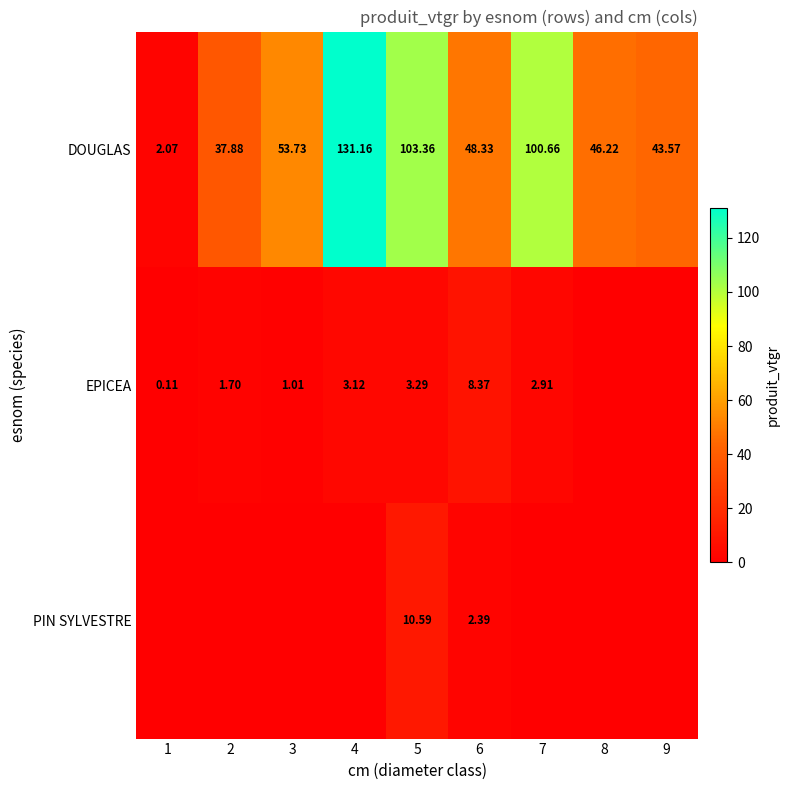

Is the value of EPICEA at 2 greater than the value of DOUGLAS at 5?

No